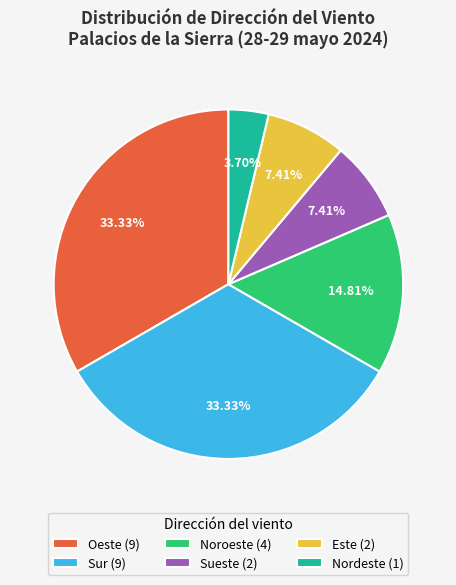

Does any single category account for the majority?

No